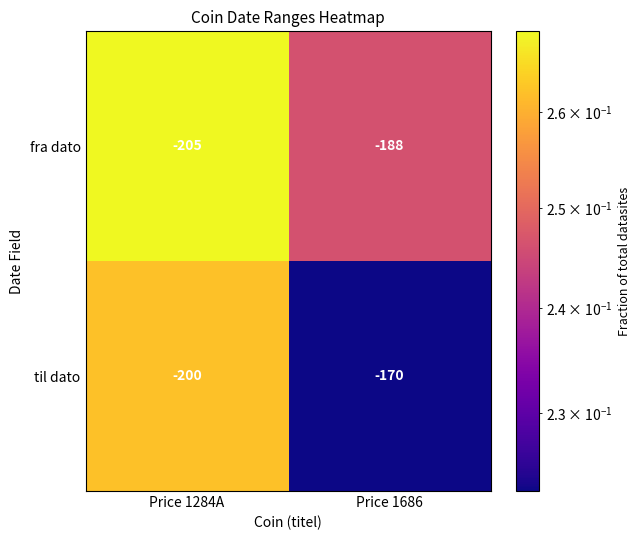

Rank the series by their average value, from lowest to highest.

fra dato, til dato